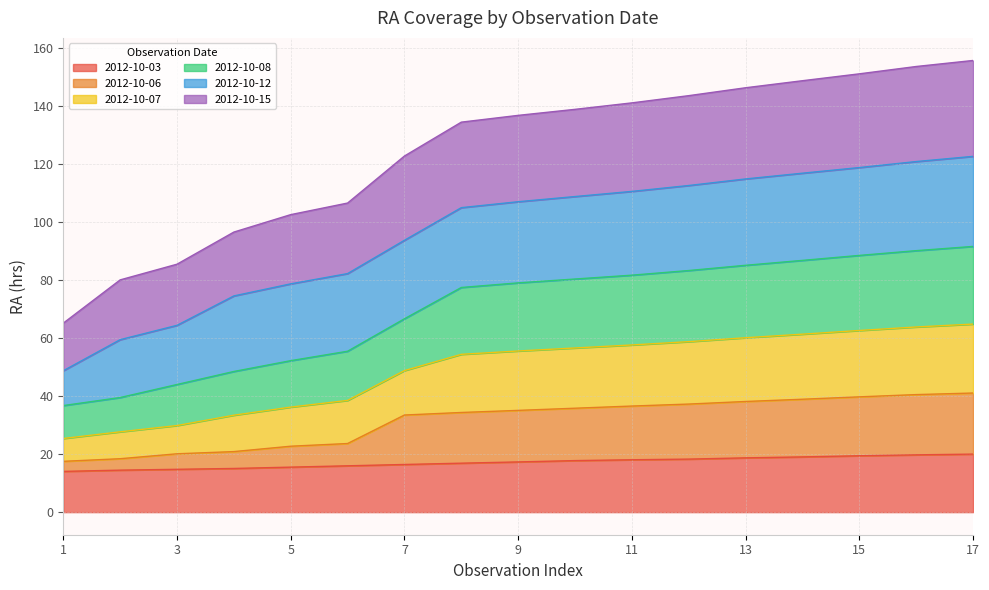

How many data points does each series have?

17